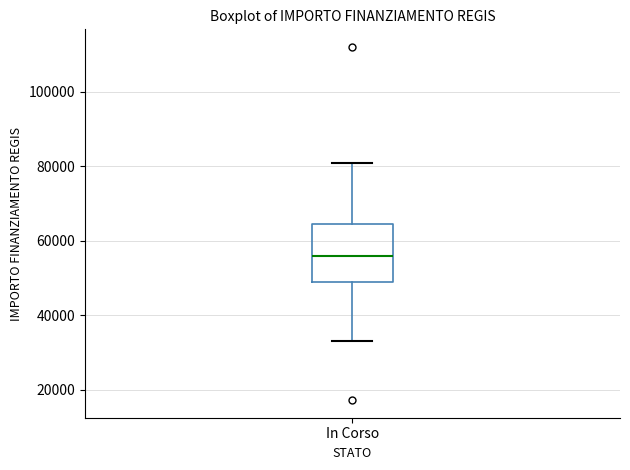

Where does the lower whisker of the box for In Corso end on the y-axis? The values are not printed on the chart, so give them approximately, as read against the axis.

32000